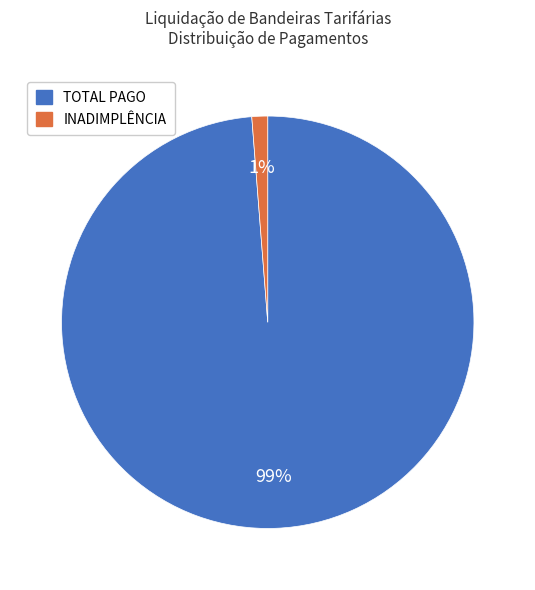

Rank the categories by value from lowest to highest.

INADIMPLÊNCIA, TOTAL PAGO